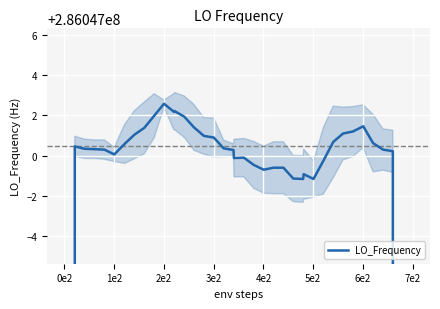

What is the sum of all values?

11098623618.5